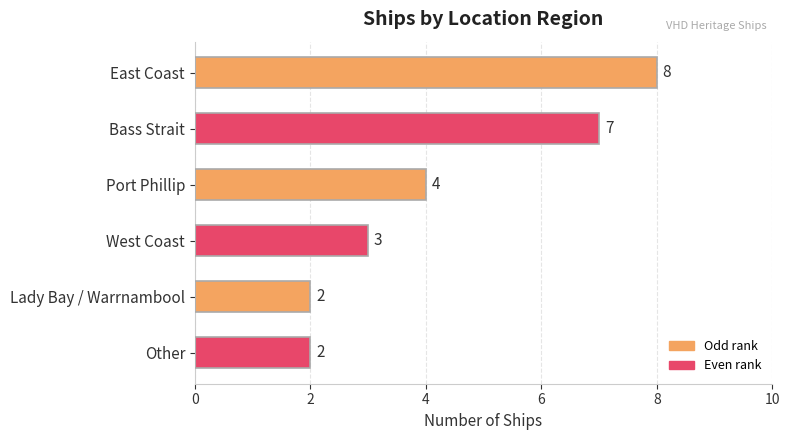

How many categories are shown in the chart?

6